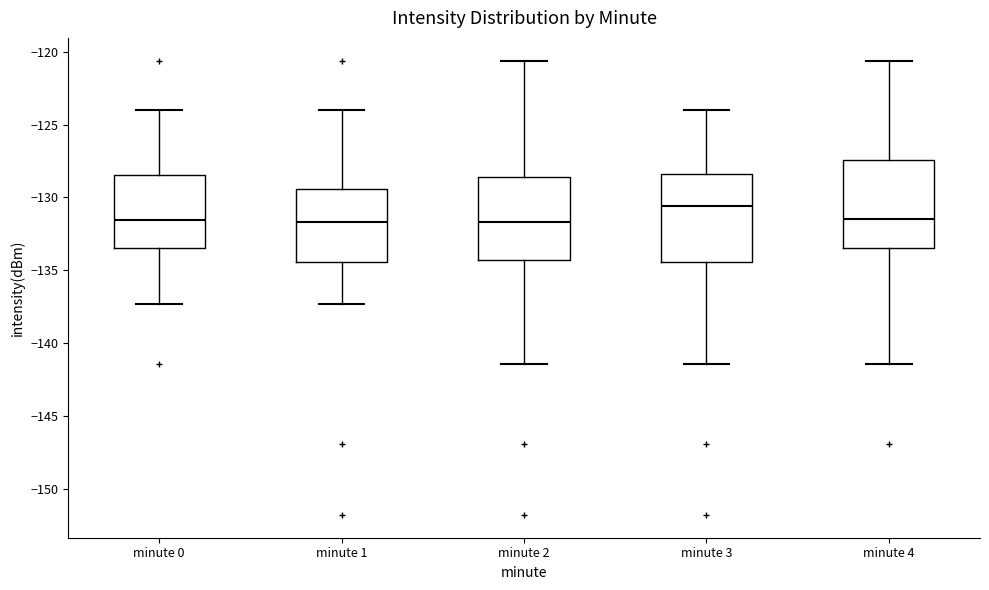

Where does the median line of the box for minute 1 sit on the y-axis? The values are not printed on the chart, so give them approximately, as read against the axis.

-131.5